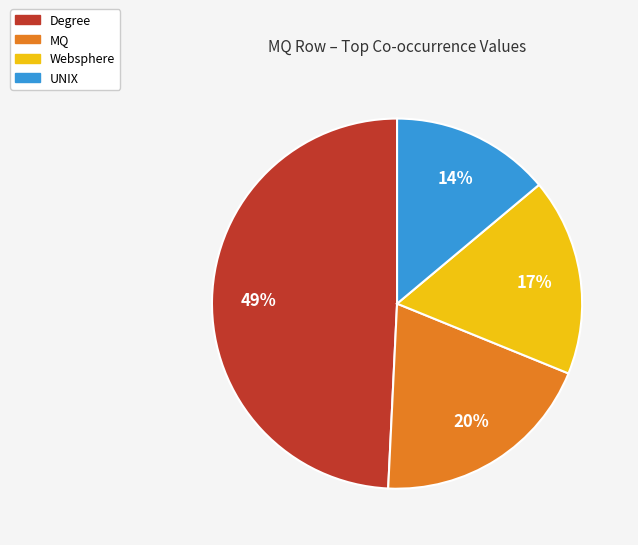

Does any single category account for the majority?

No